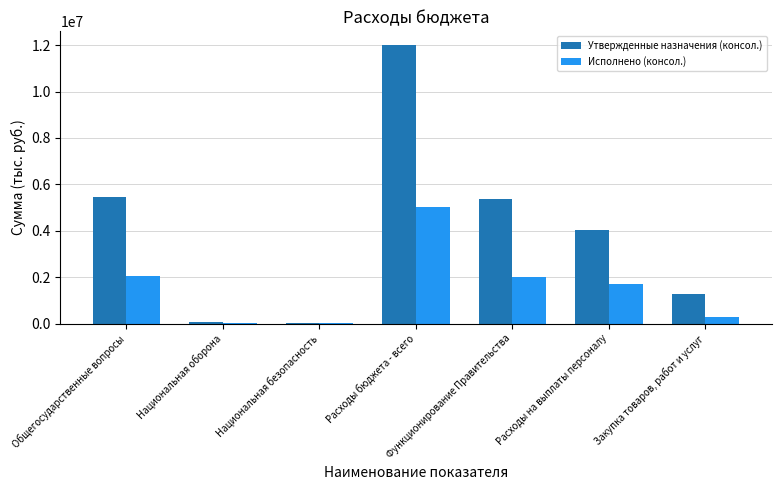

Are the bars horizontal?

No